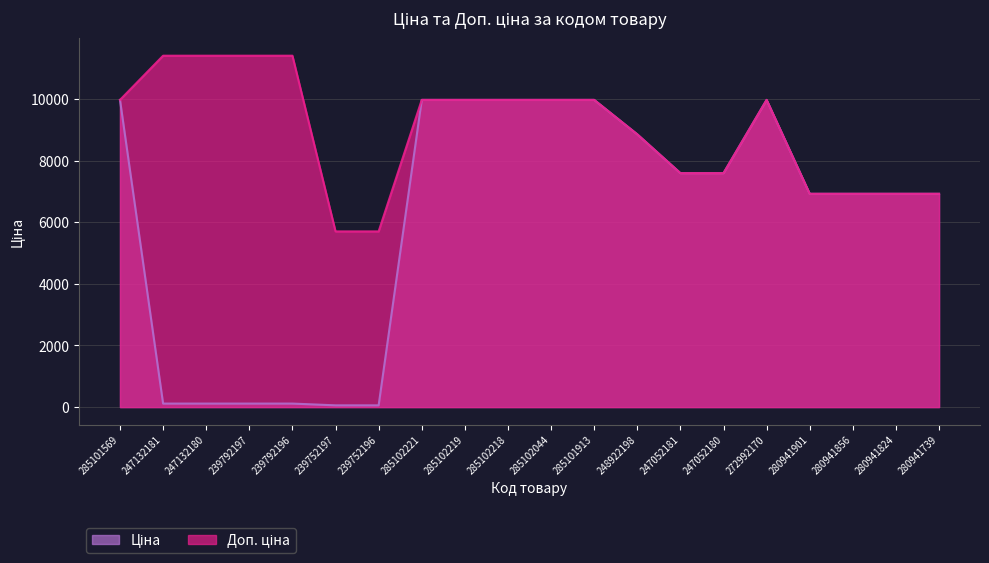

True or false: Ціна has more than 2 points higher than both neighbors.

False